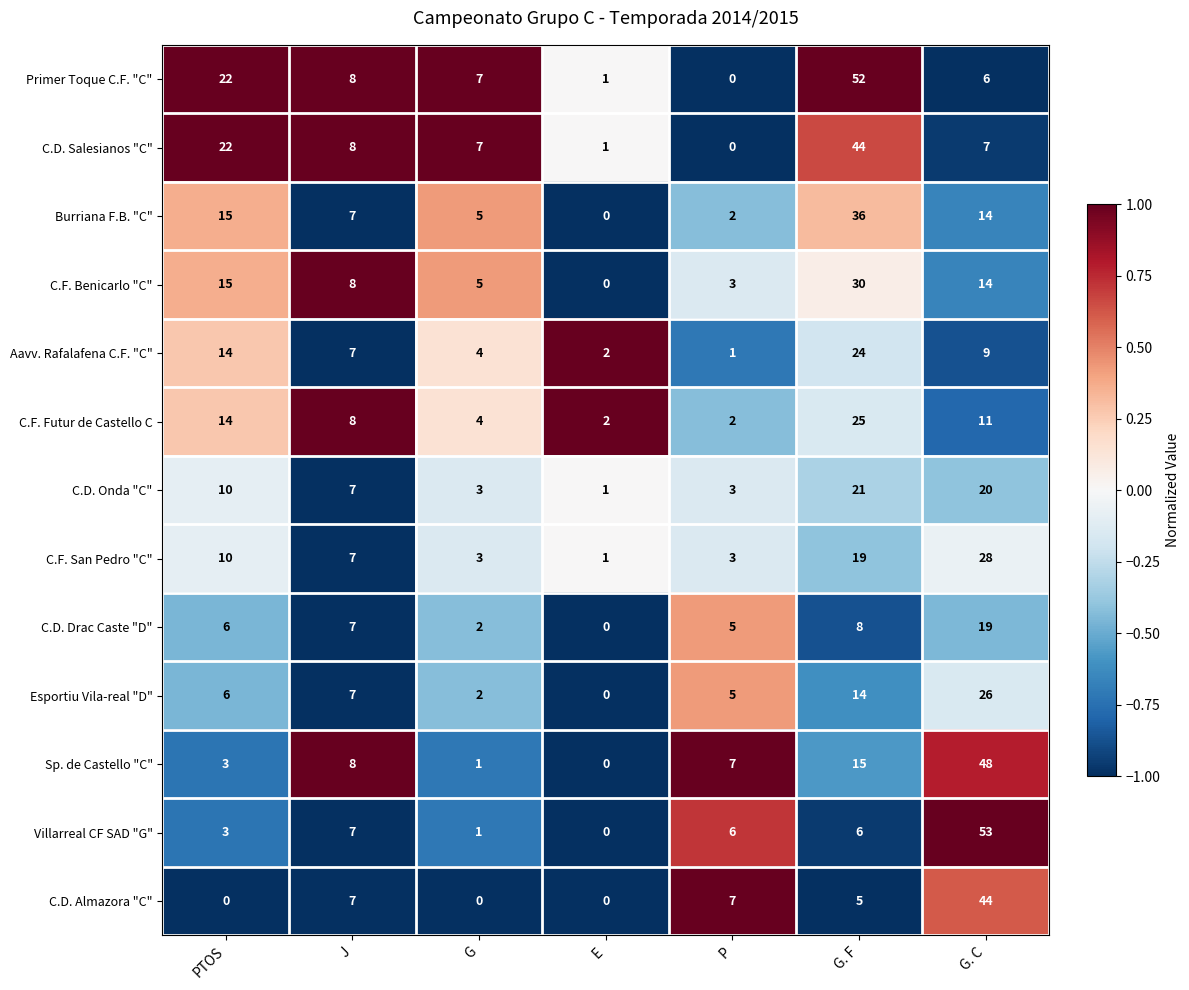

Which series has the largest range (max minus min)?

Villarreal CF SAD "G"